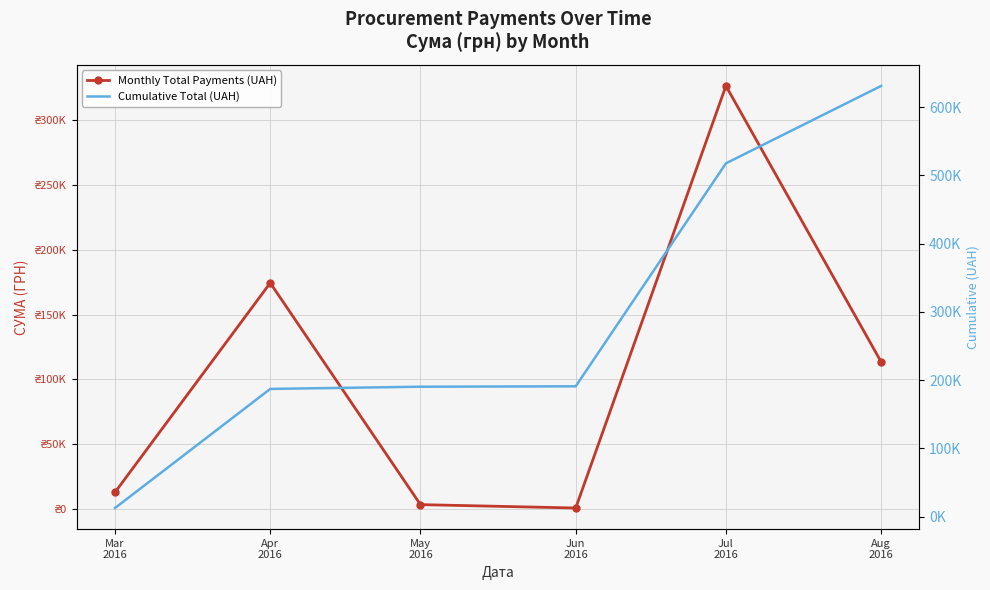

At which category is the sum across all series the highest?

Jul
2016